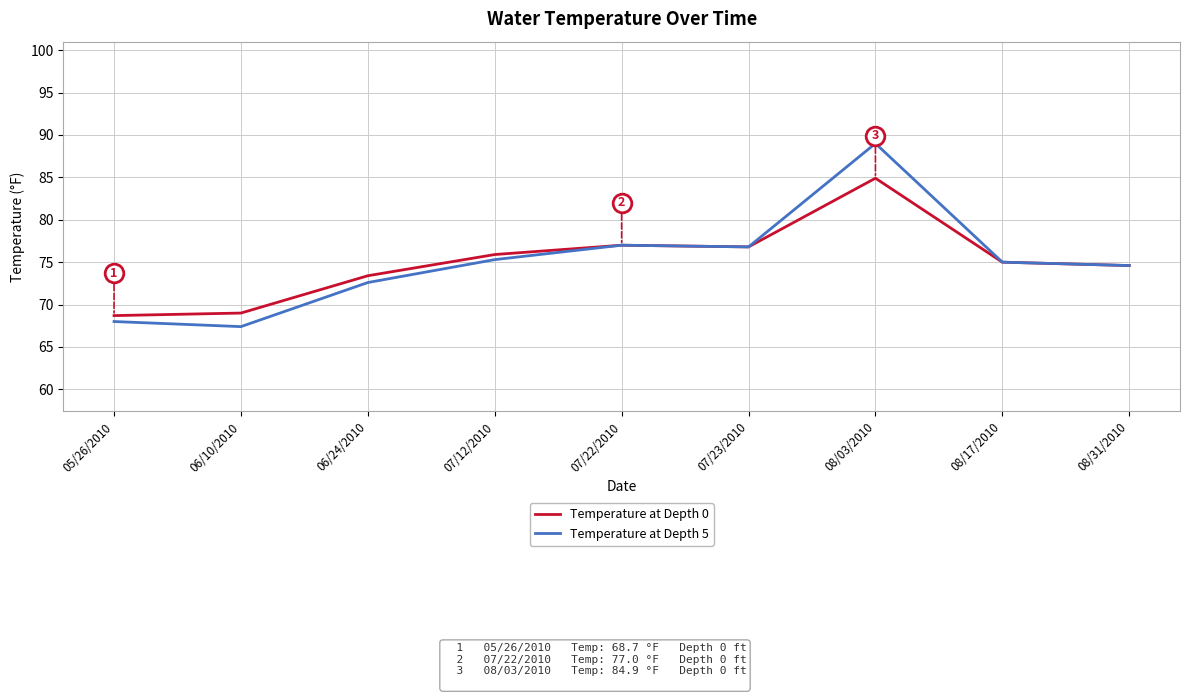

What are all the series names shown in the legend?

Temperature at Depth 0, Temperature at Depth 5